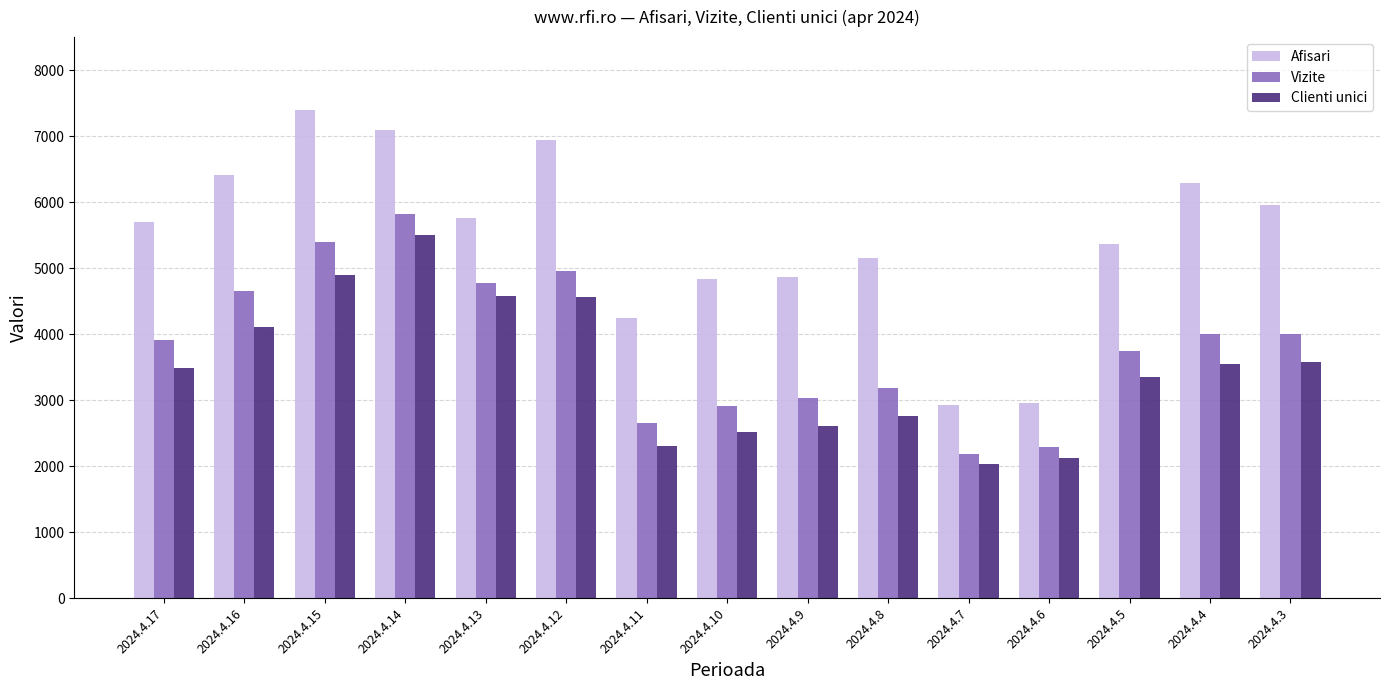

Count the number of data series in this chart.

3